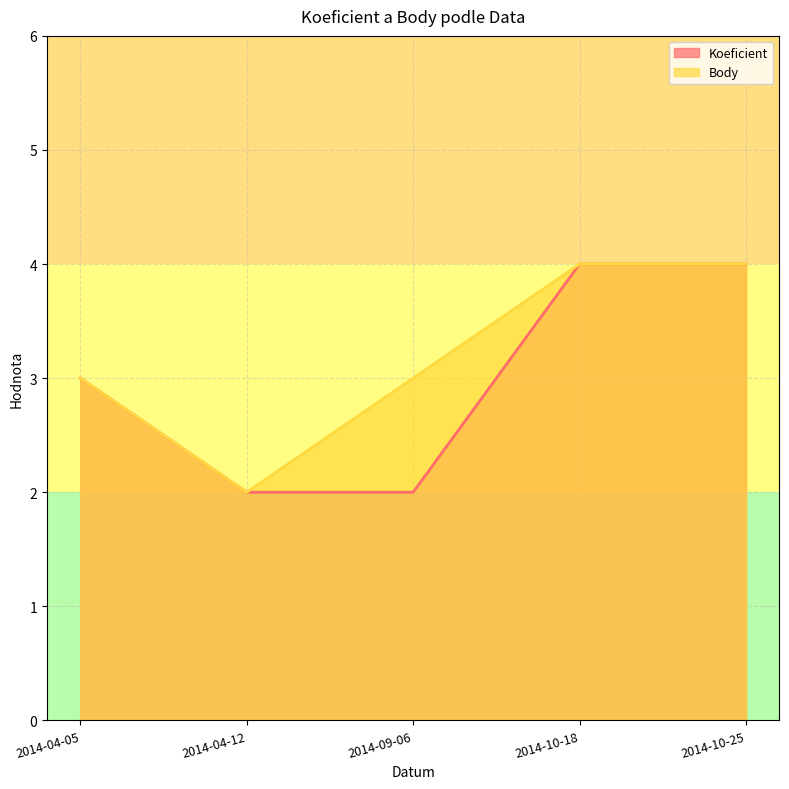

What is the maximum value for Body?

4